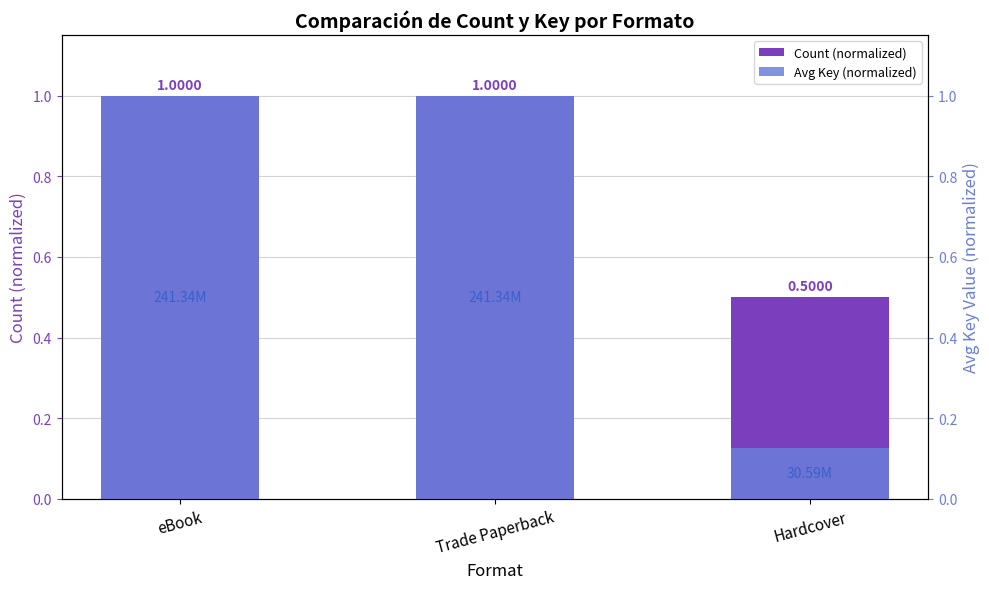

Which has a higher value, Trade Paperback or Hardcover?

Trade Paperback